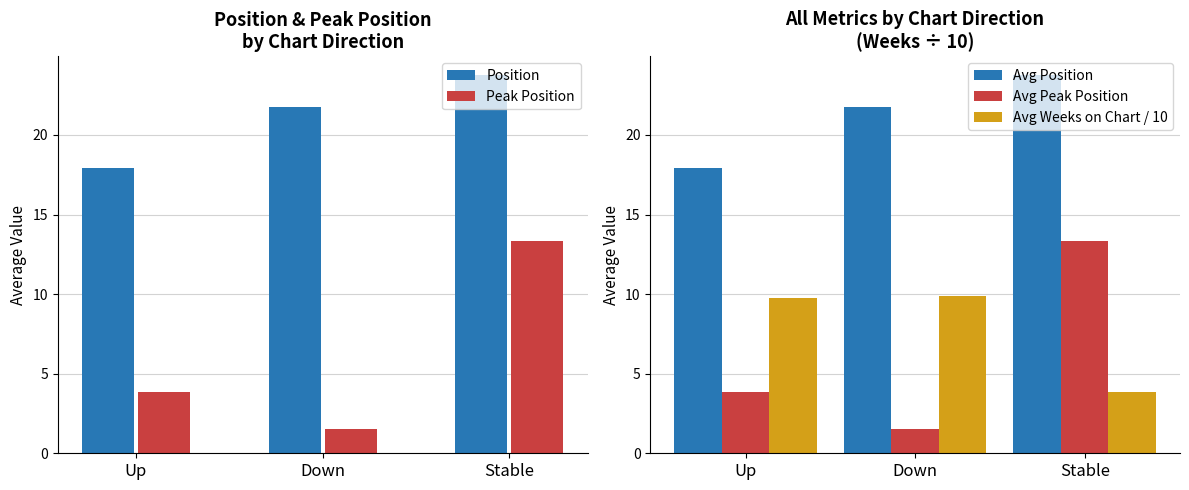

Are the bars grouped side by side (vs. stacked)?

Yes